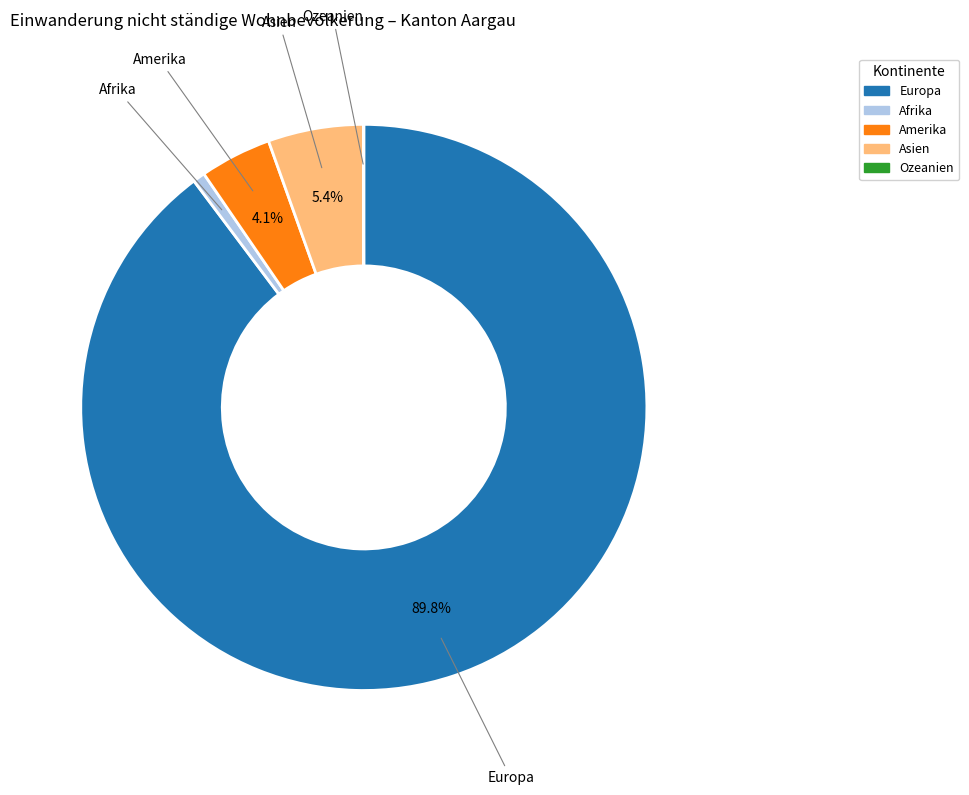

What is the largest slice in the pie chart?

Europa